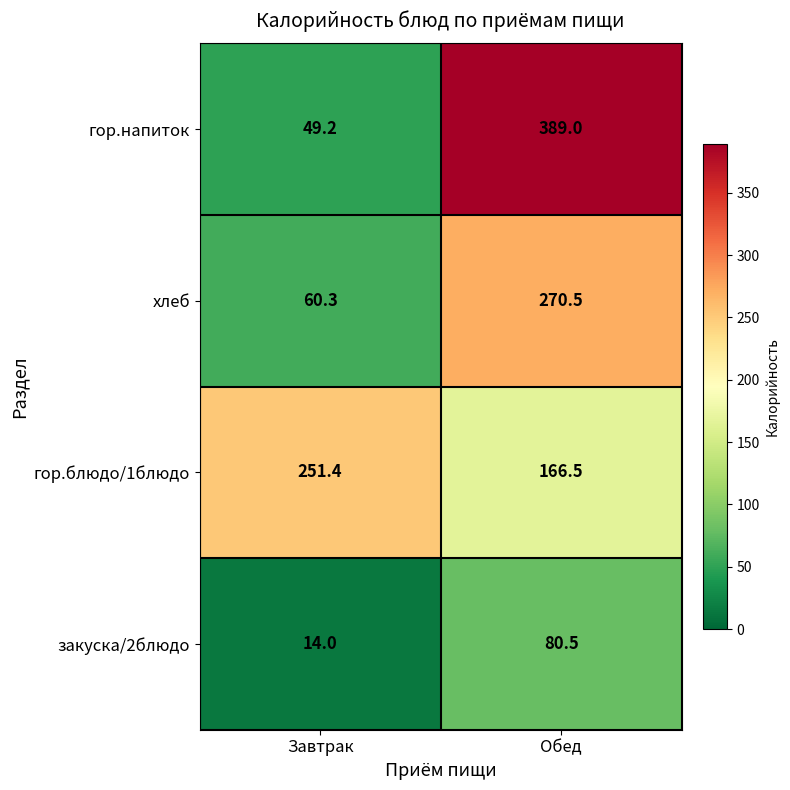

What is the greatest value displayed?

389.0